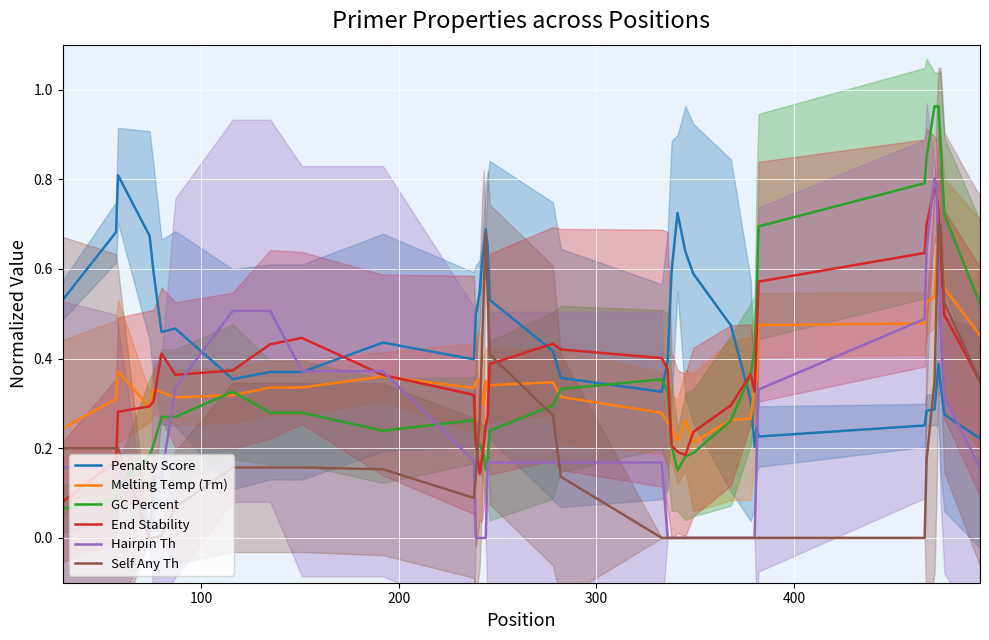

After their last crossing, which series has the higher values: Self Any Th or GC Percent?

GC Percent